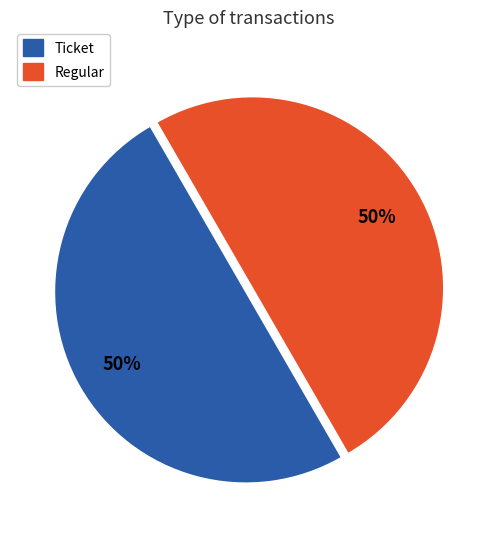

Combined, do Ticket and Regular account for over 50%?

Yes